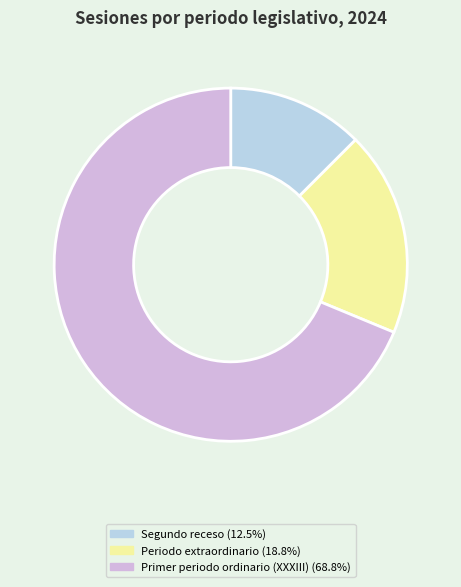

Is there any slice that represents more than half of the pie?

Yes